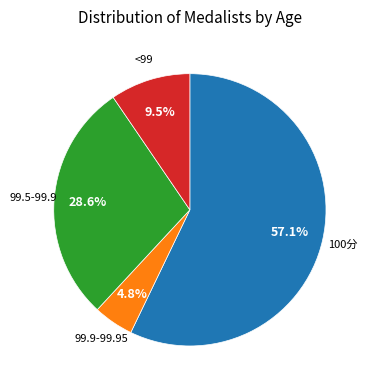

Is there any slice that represents more than half of the pie?

Yes